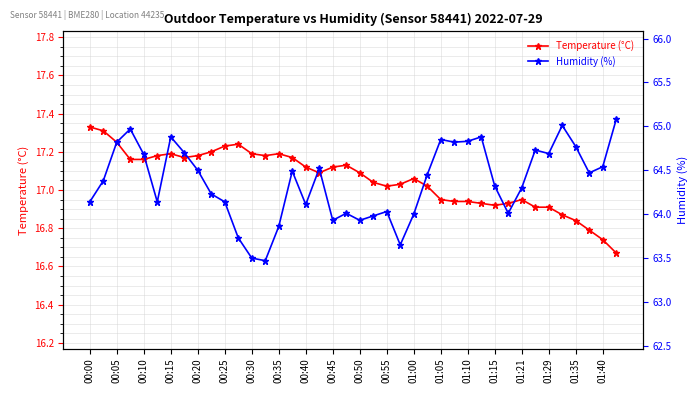

True or false: Temperature (°C) has a value of 26.2 at 00:05.

False